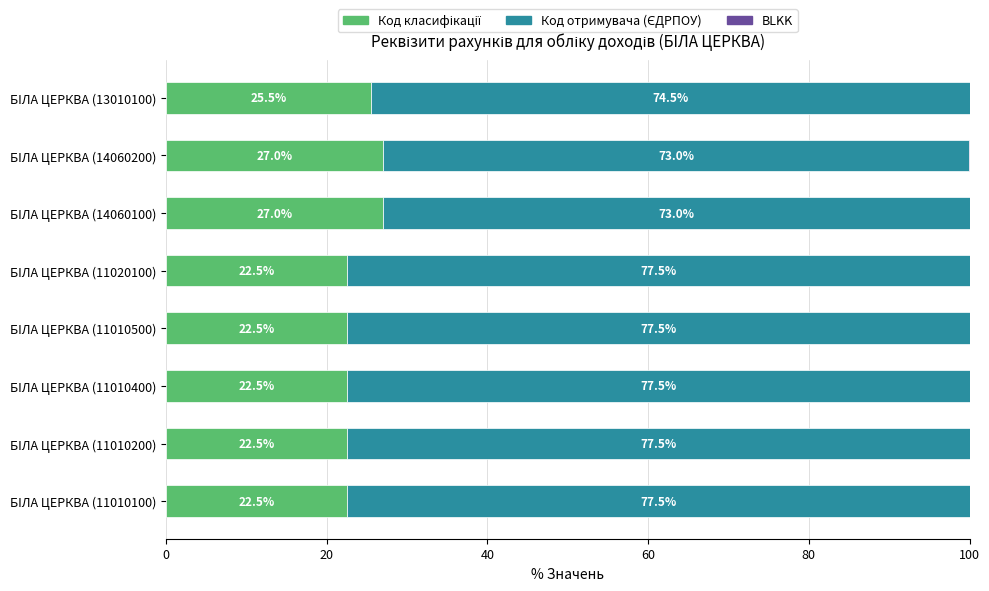

What is the total value across all series at БIЛА ЦЕРКВА (11010500)?

100.0